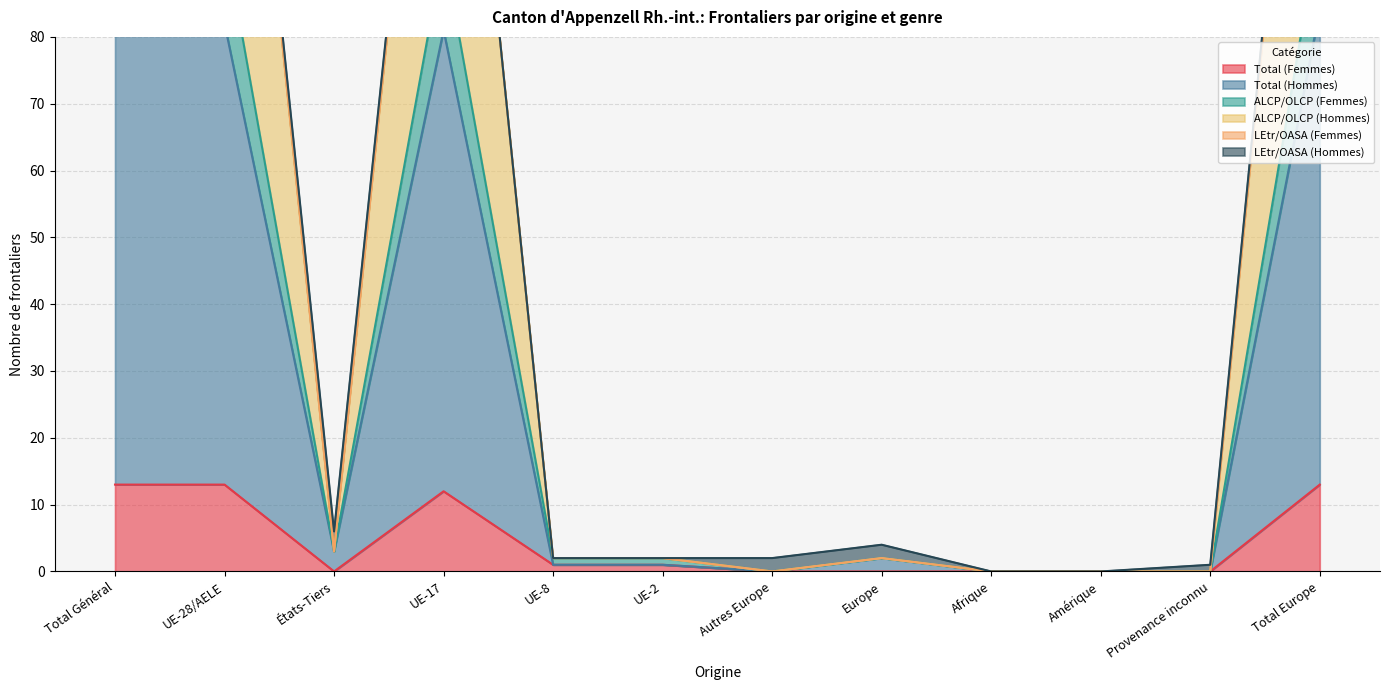

Does the chart display data point markers on the line(s)?

No